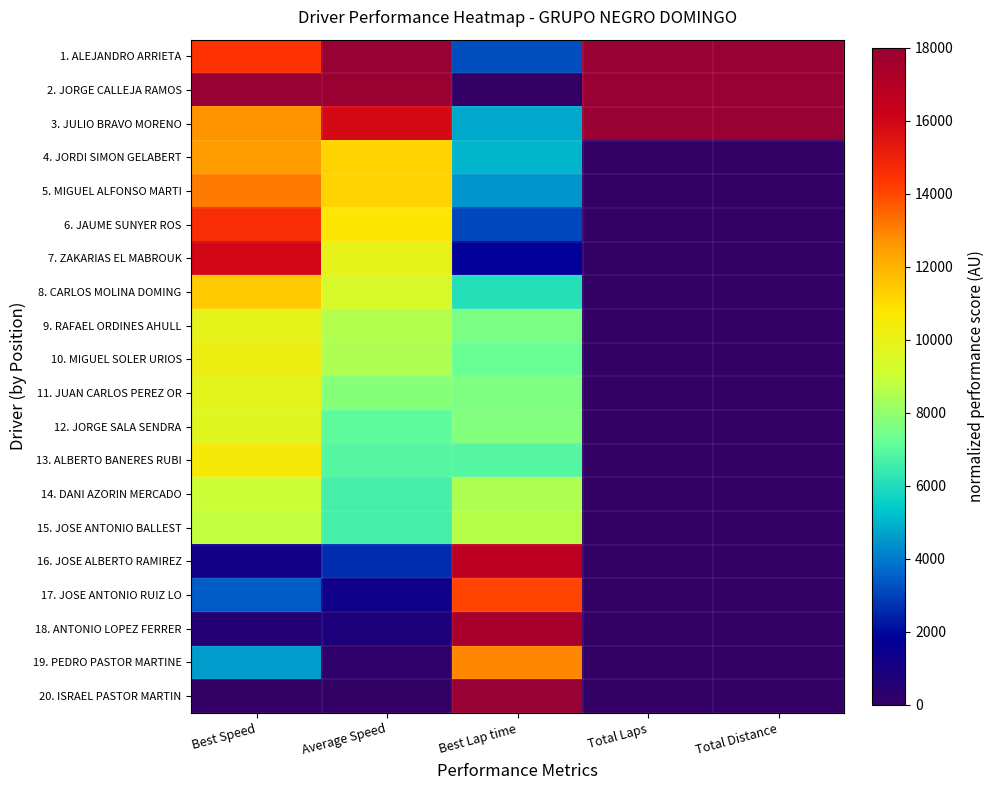

Which series changed the most between Best Speed and Average Speed?

7. ZAKARIAS EL MABROUK